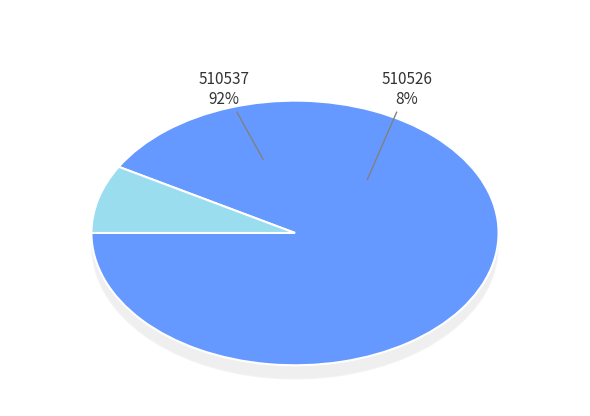

What percentage is NOT represented by 510526?

91.7%